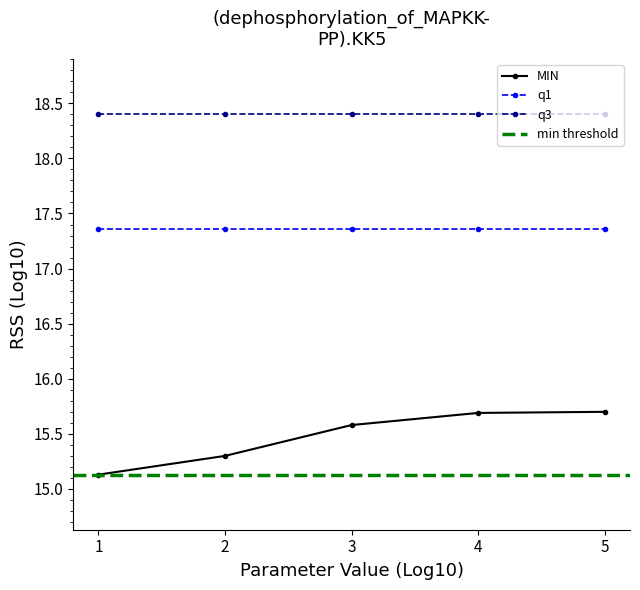

True or false: MIN and q3 intersect in this chart.

False